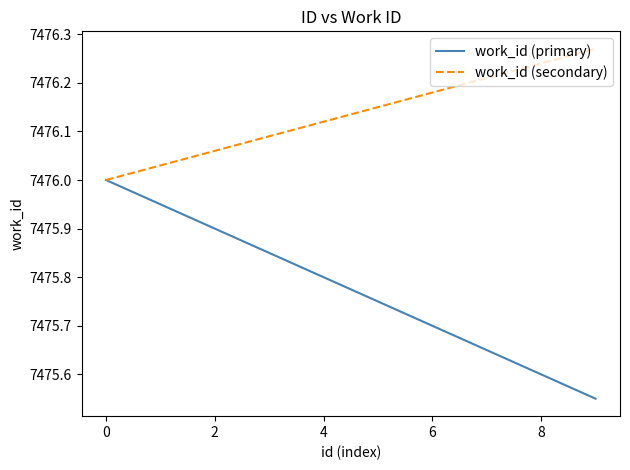

Rank the series by their average value, from highest to lowest.

work_id (secondary), work_id (primary)